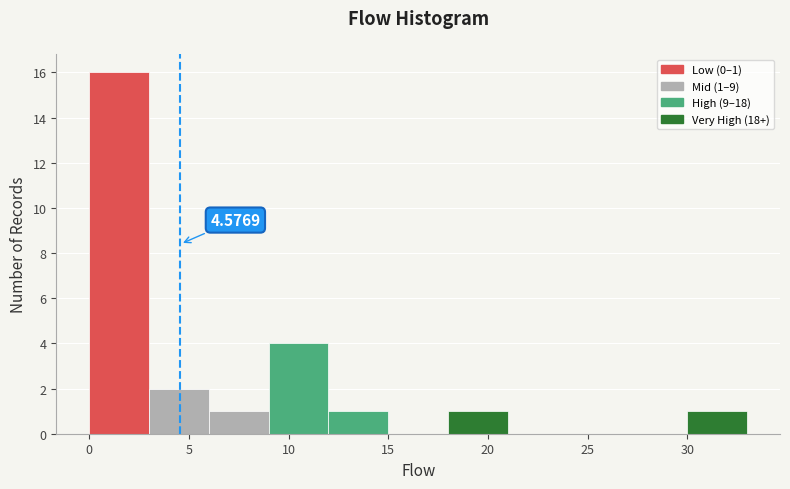

Which range on the x-axis has the tallest bar?

0 to 3